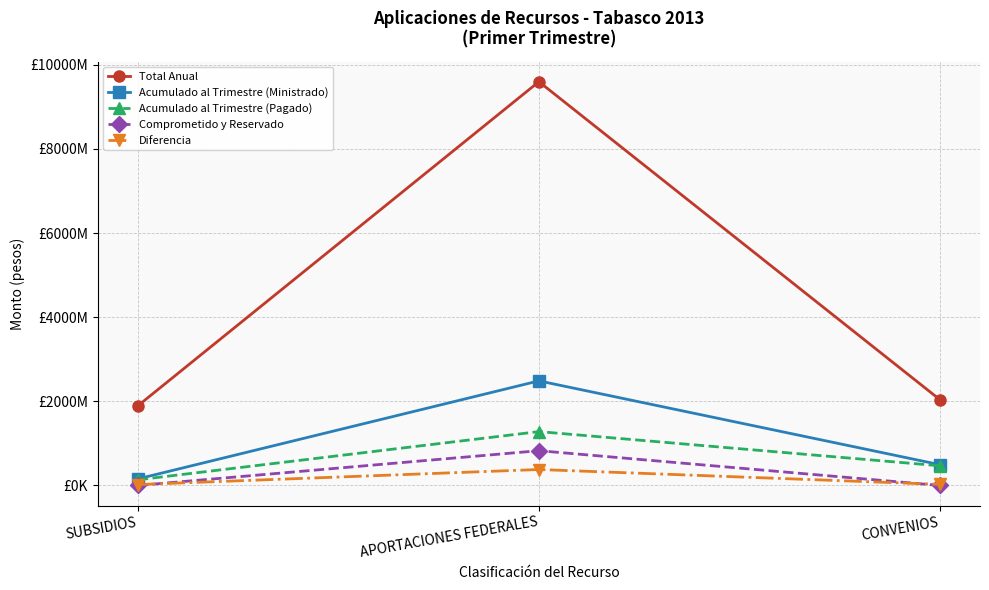

What is the total value across all series at SUBSIDIOS?

2206857371